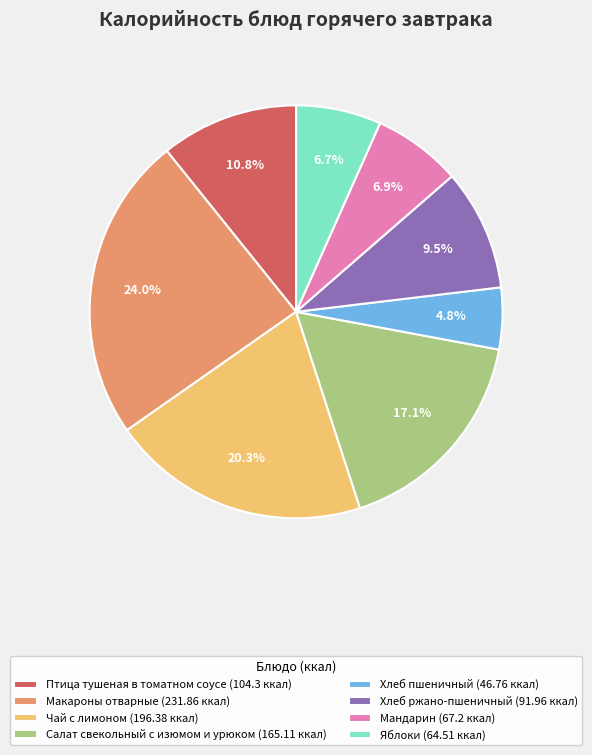

To the nearest percent, what portion does Макароны отварные represent?

24%